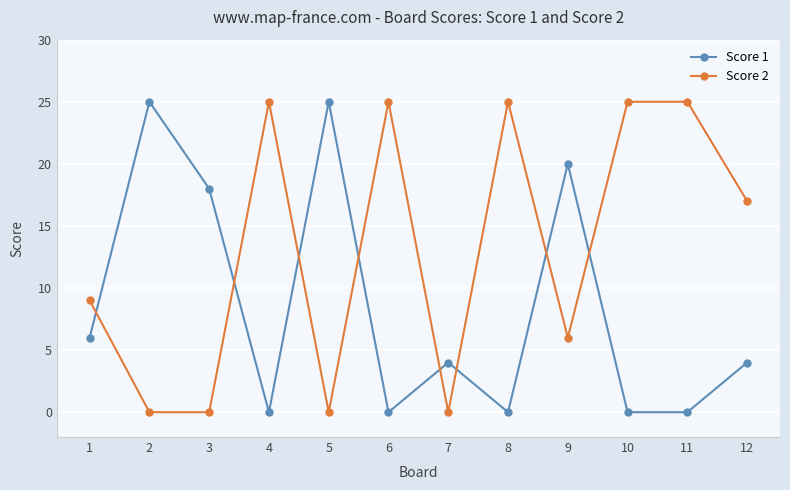

After their last crossing, which series has the higher values: Score 1 or Score 2?

Score 2